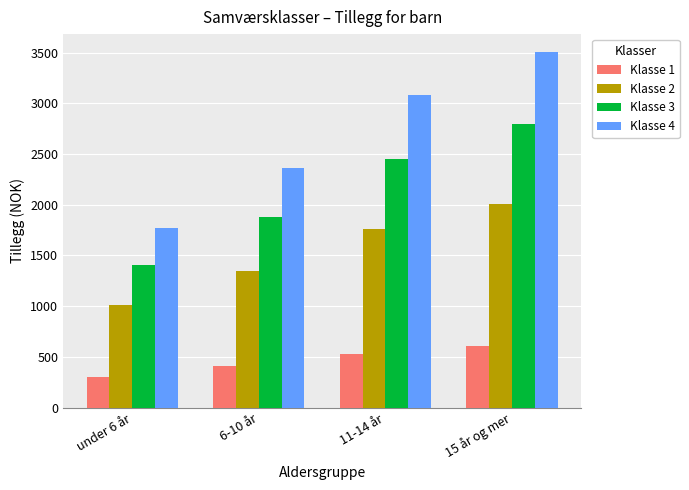

How many values in the Klasse 4 series are below 3082?

2